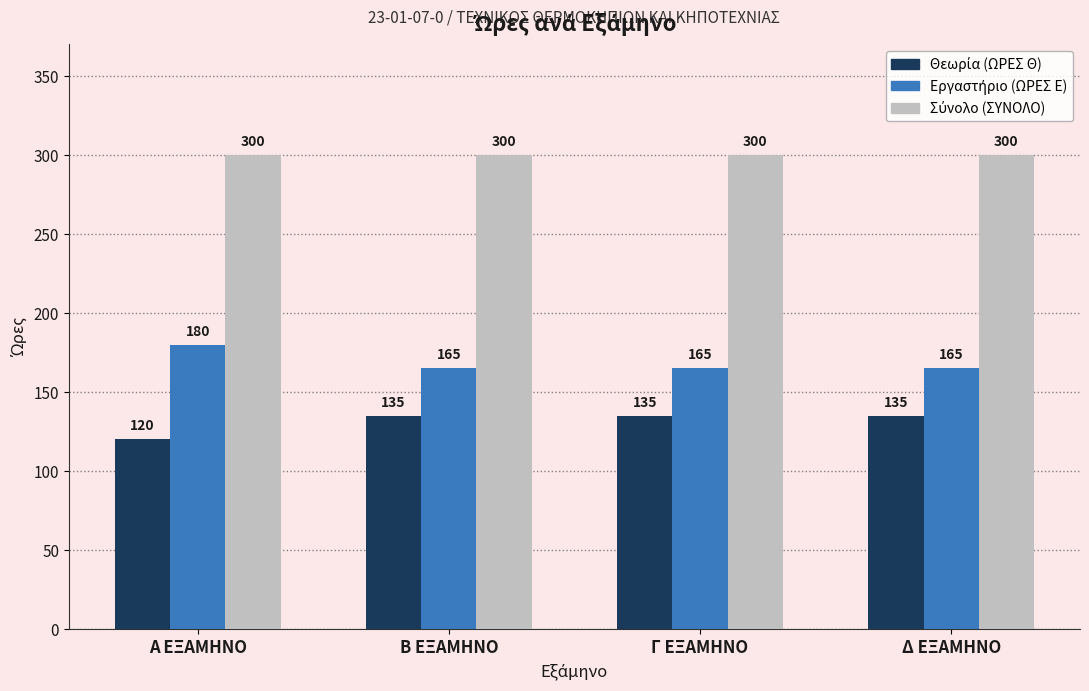

What is the smallest value displayed?

120